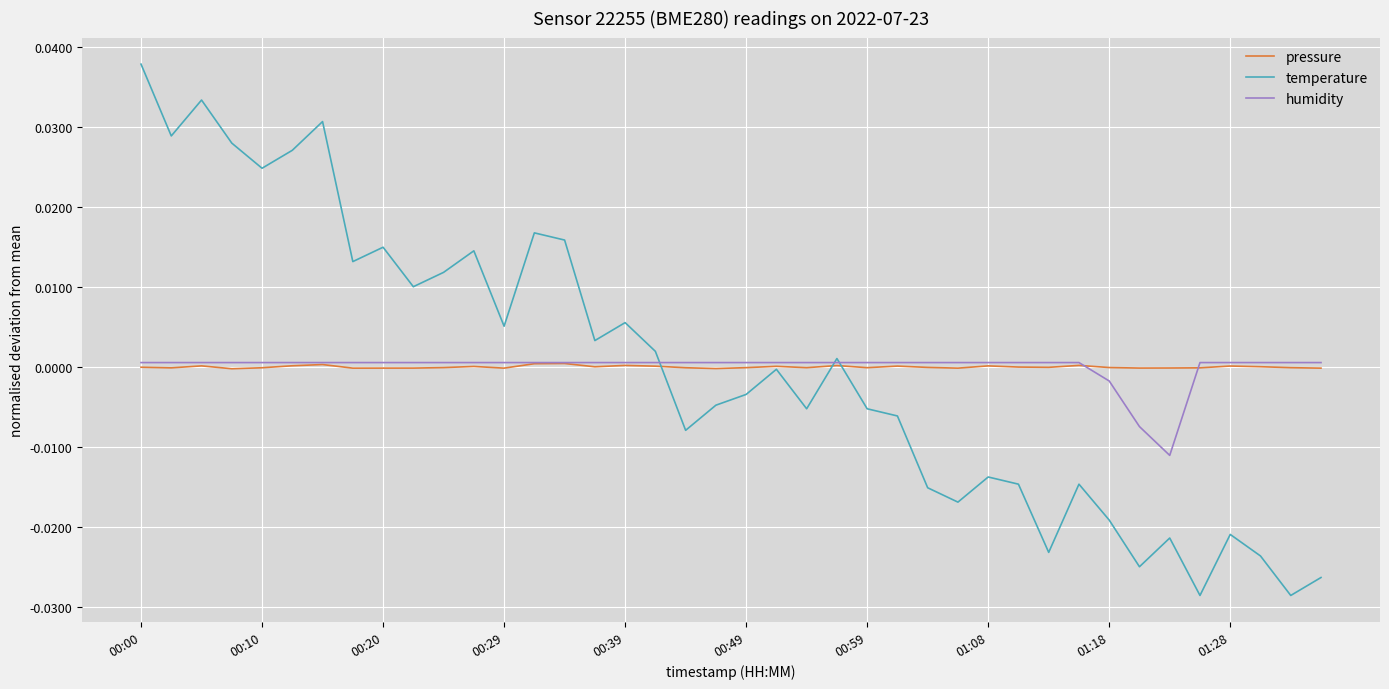

Which series has the widest spread of values?

temperature